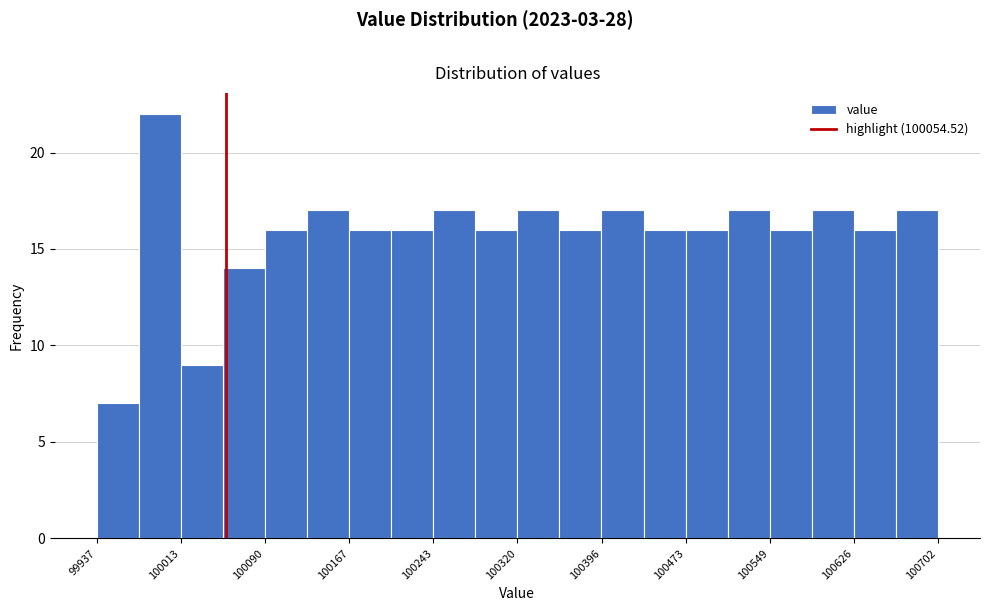

Read against the x-axis, roughly where is the centre of the tallest bar?

99990